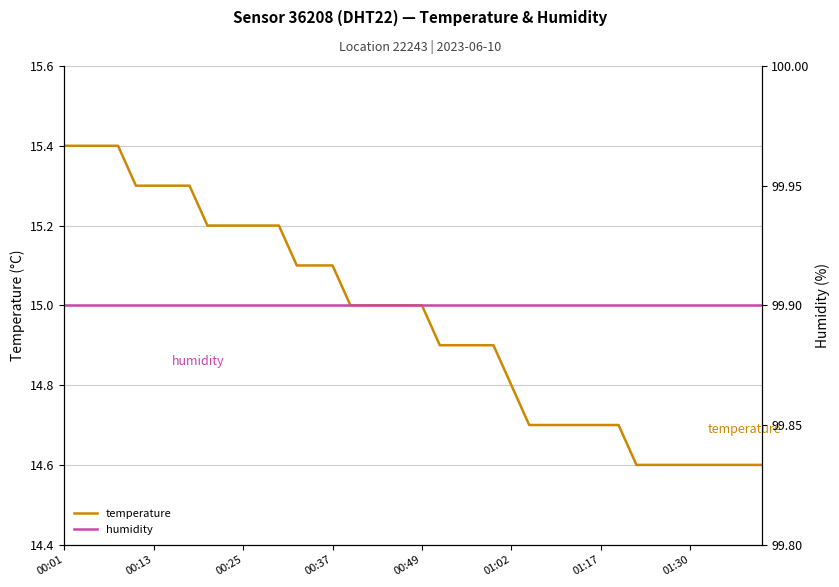

What is the lowest value of the temperature series?

14.6